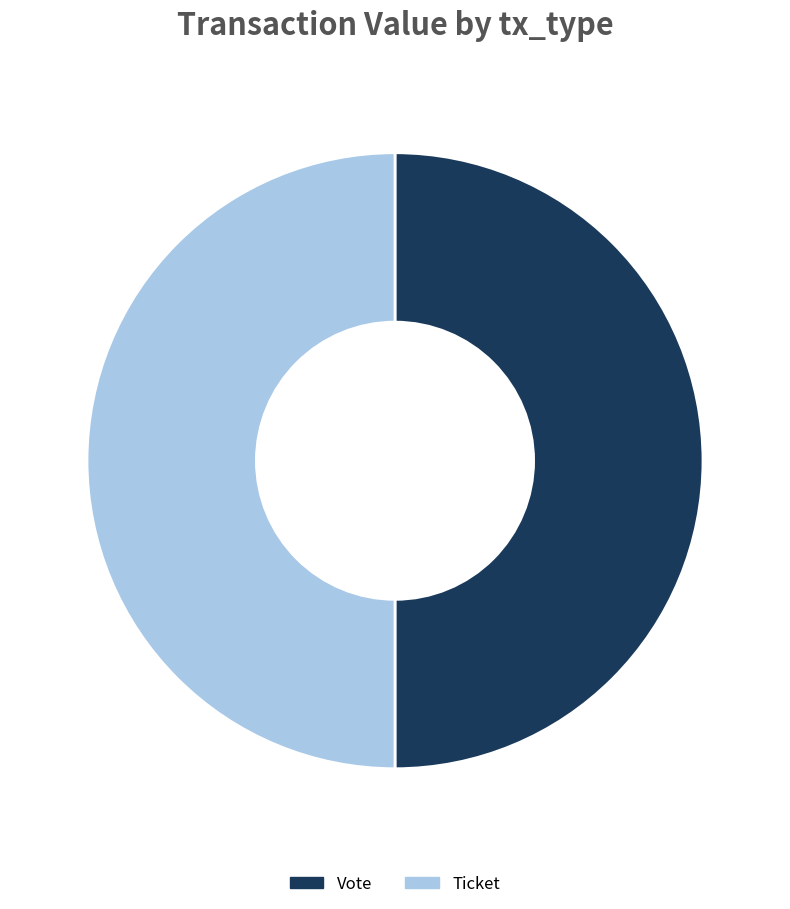

Count the number of slices in the pie.

2